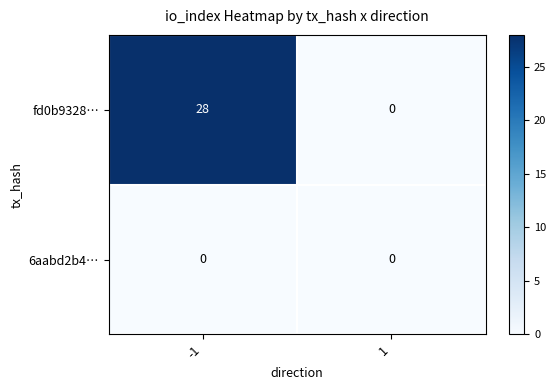

At how many categories does at least one series exceed 20?

1